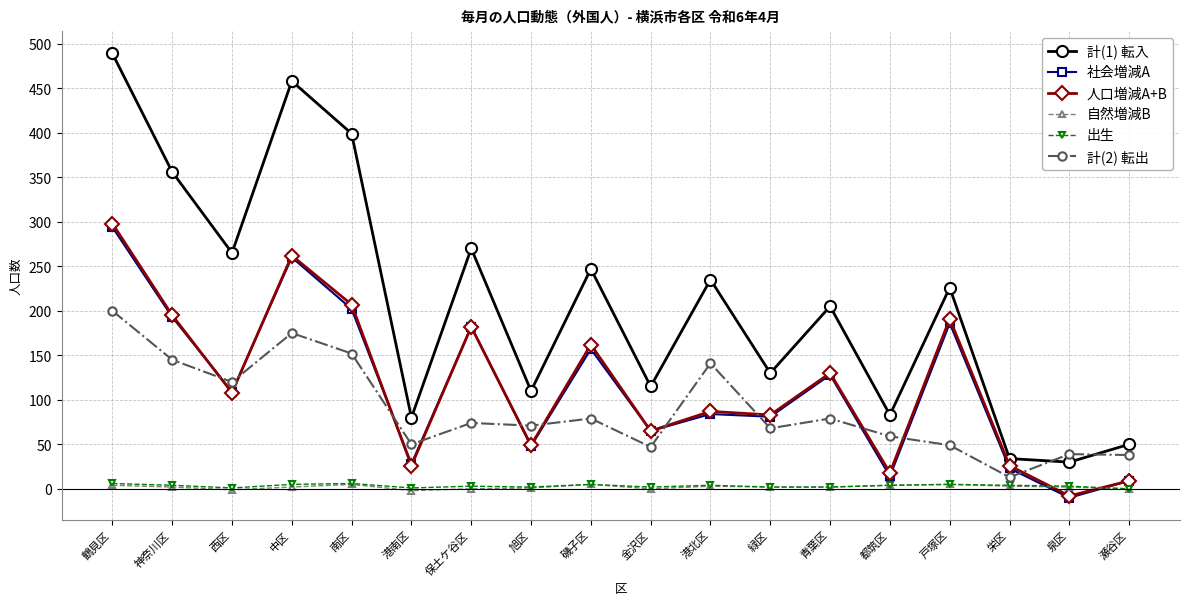

Which series changed the most between 旭区 and 磯子区?

計(1) 転入